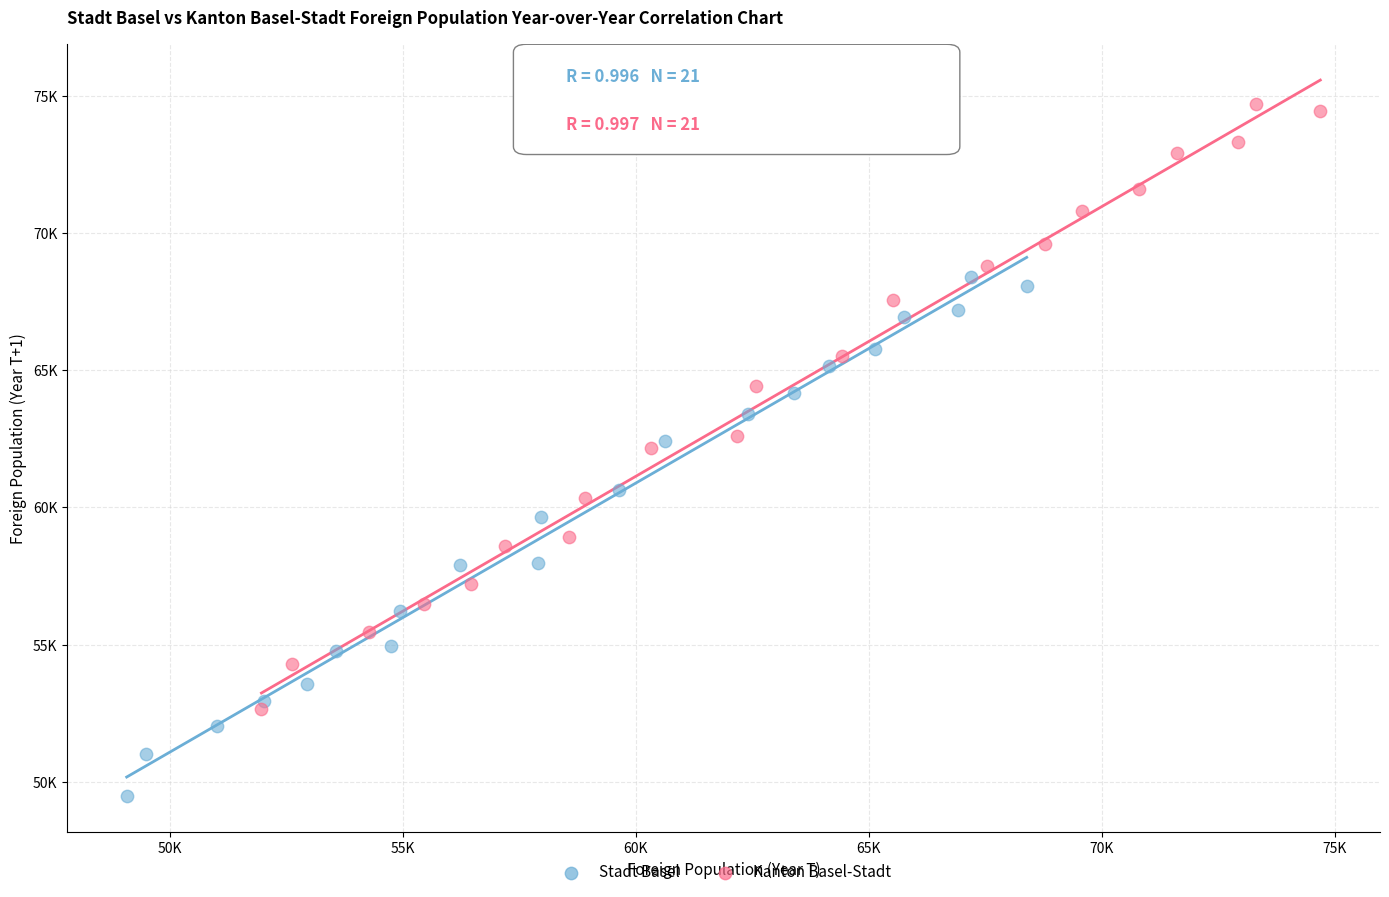

What are all the series names shown in the legend?

Stadt Basel, Kanton Basel-Stadt